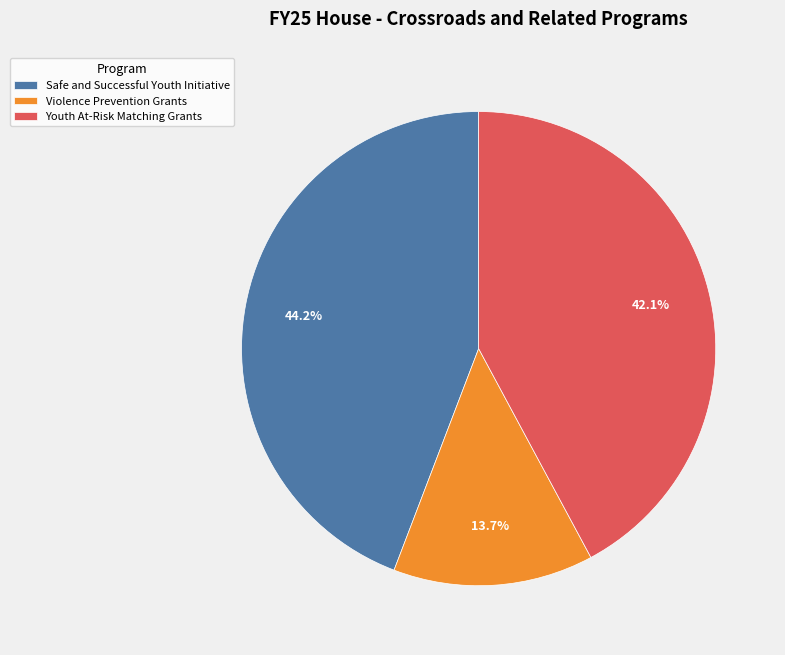

Does Safe and Successful Youth Initiative represent more than half of the total?

No